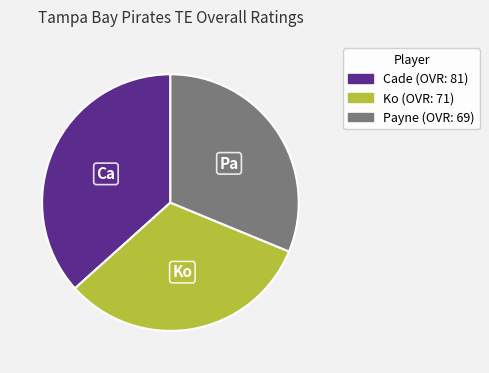

Is there any slice that represents more than half of the pie?

No